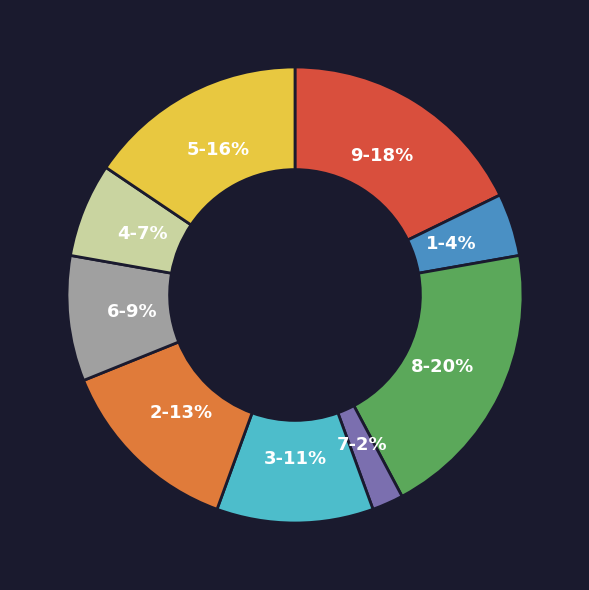

What is the ratio of the value at 3 to the value at 9?

0.6